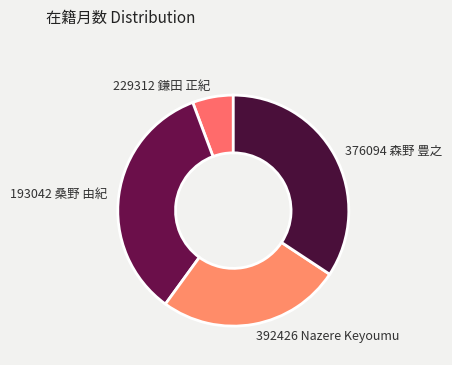

What is the smallest slice in the pie chart?

229312 鎌田 正紀